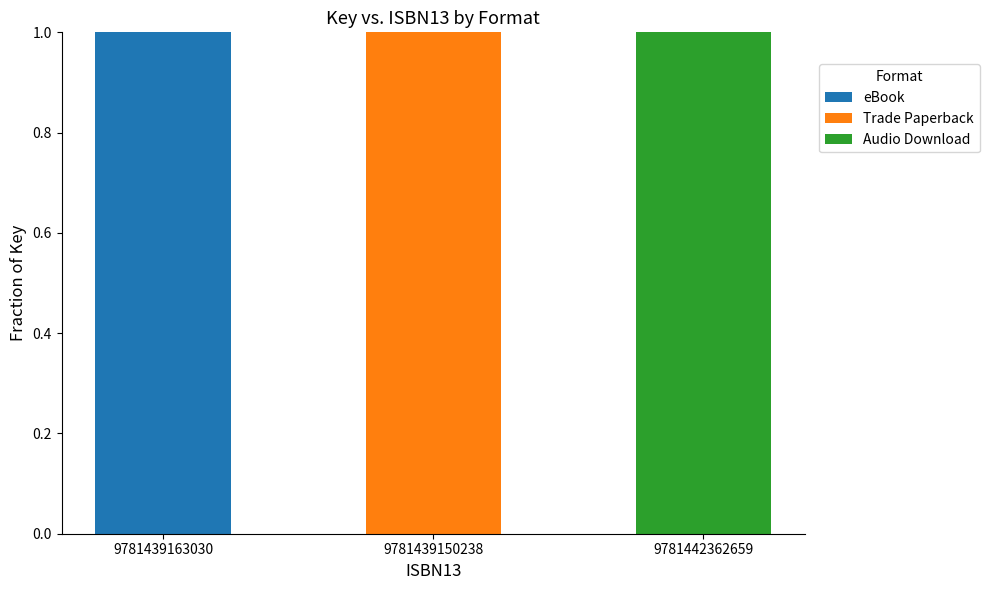

What are all the series names shown in the legend?

eBook, Trade Paperback, Audio Download